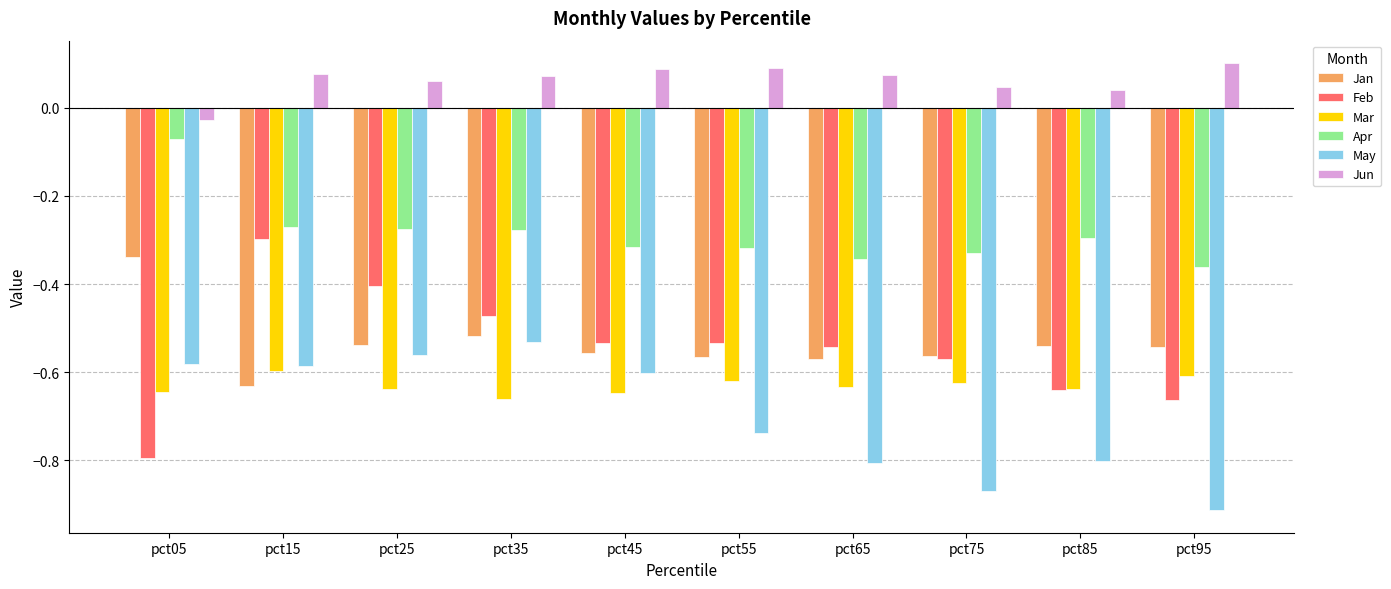

Which category has the lowest value in the Apr series?

pct95